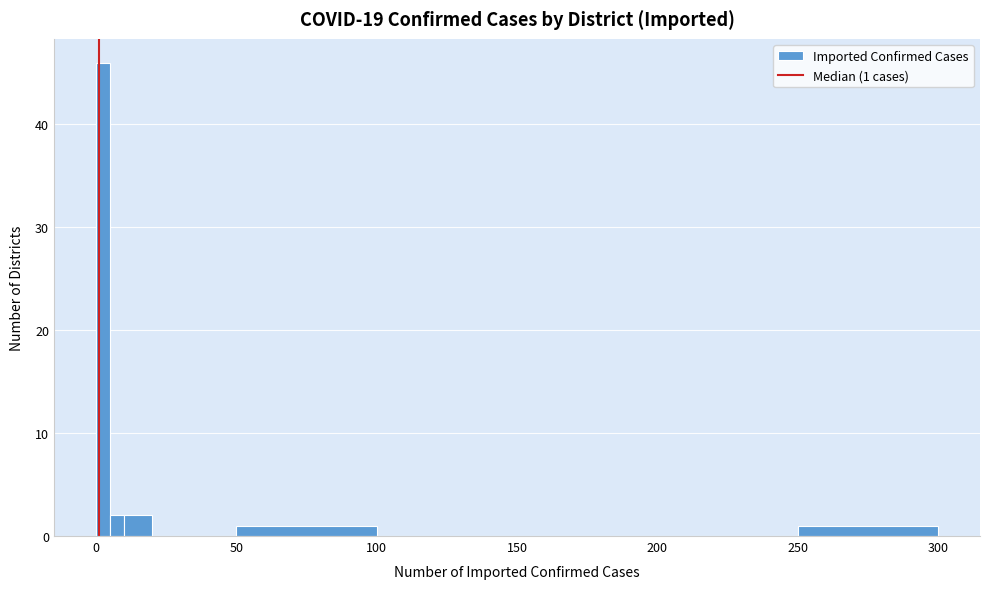

Around what value on the x-axis is the tallest bar? Give the approximate position of its centre, as read against the axis.

5